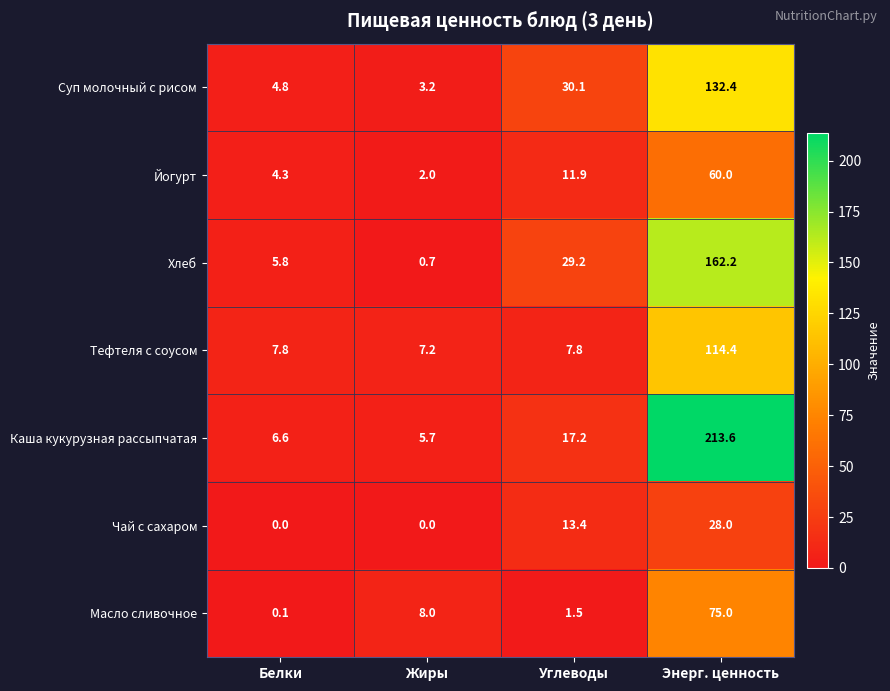

Rank the series at Углеводы from highest to lowest value.

Суп молочный с рисом, Хлеб, Каша кукурузная рассыпчатая, Чай с сахаром, Йогурт, Тефтеля с соусом, Масло сливочное